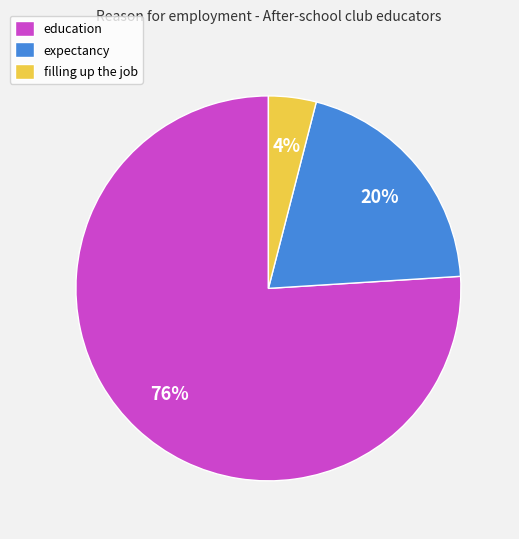

The education slice represents 76% of the pie. True or false?

True